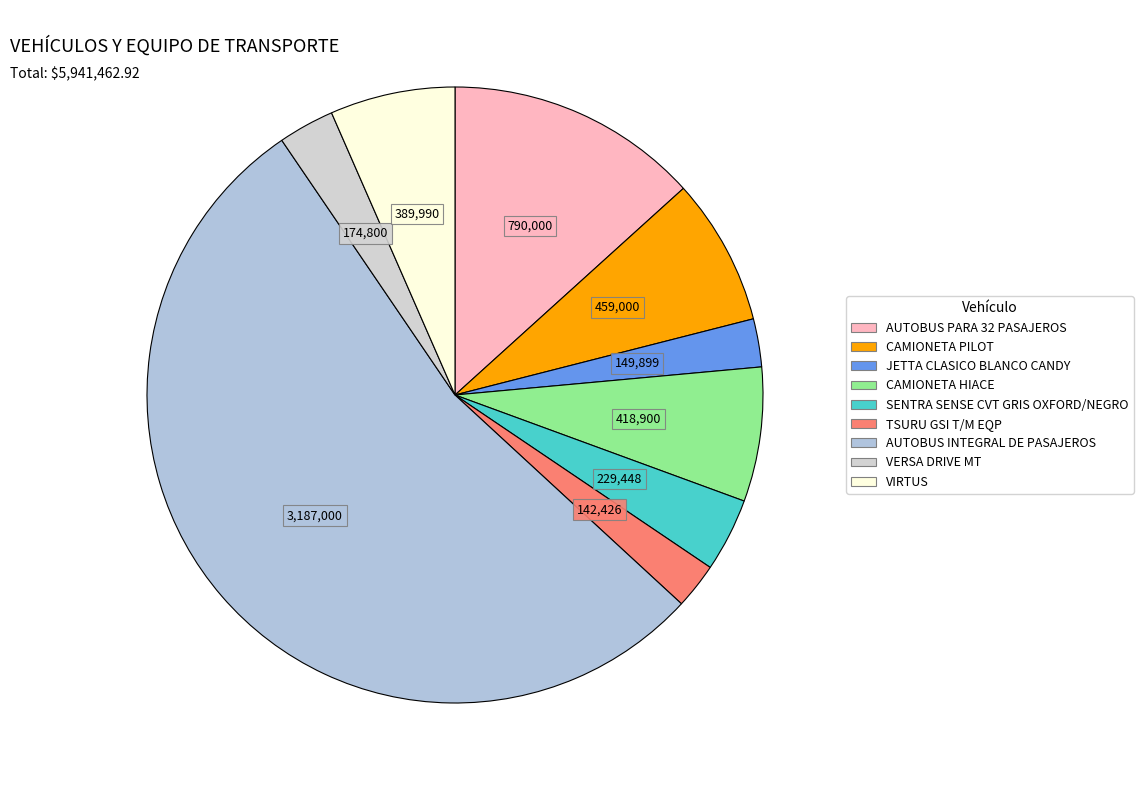

Rank the categories by value from highest to lowest.

AUTOBUS INTEGRAL DE PASAJEROS, AUTOBUS PARA 32 PASAJEROS, CAMIONETA PILOT, CAMIONETA HIACE, VIRTUS, SENTRA SENSE CVT GRIS OXFORD/NEGRO, VERSA DRIVE MT, JETTA CLASICO BLANCO CANDY, TSURU GSI T/M EQP